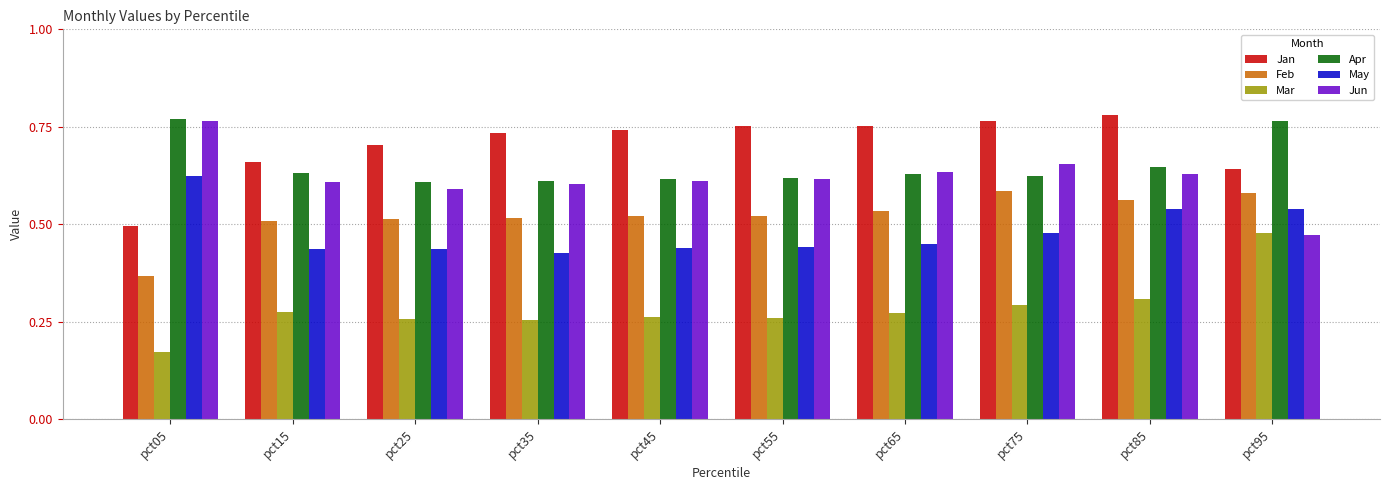

What is the sum of the Feb values at pct65 and pct05?

0.9